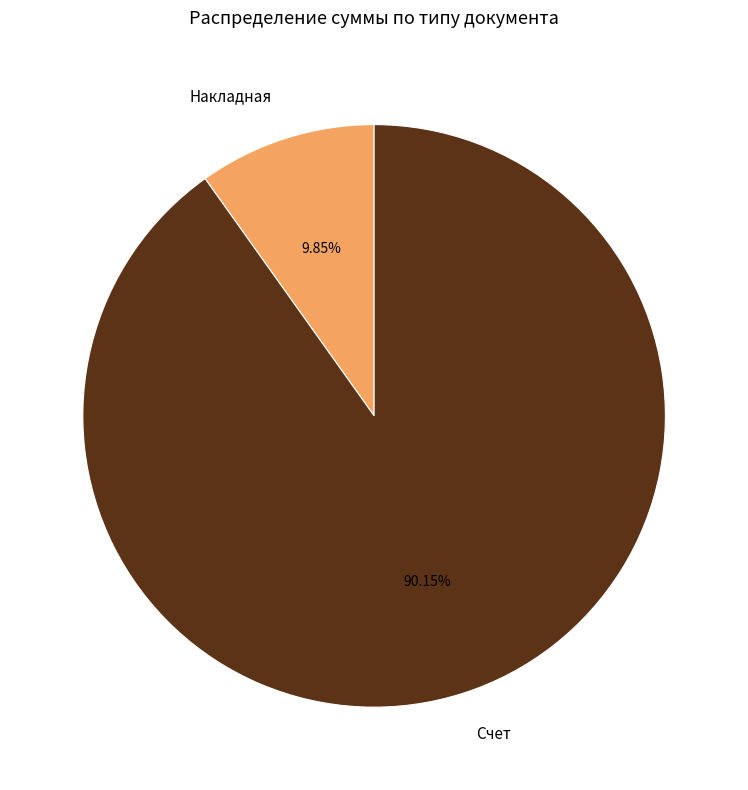

Which category has the biggest portion of the pie?

Счет